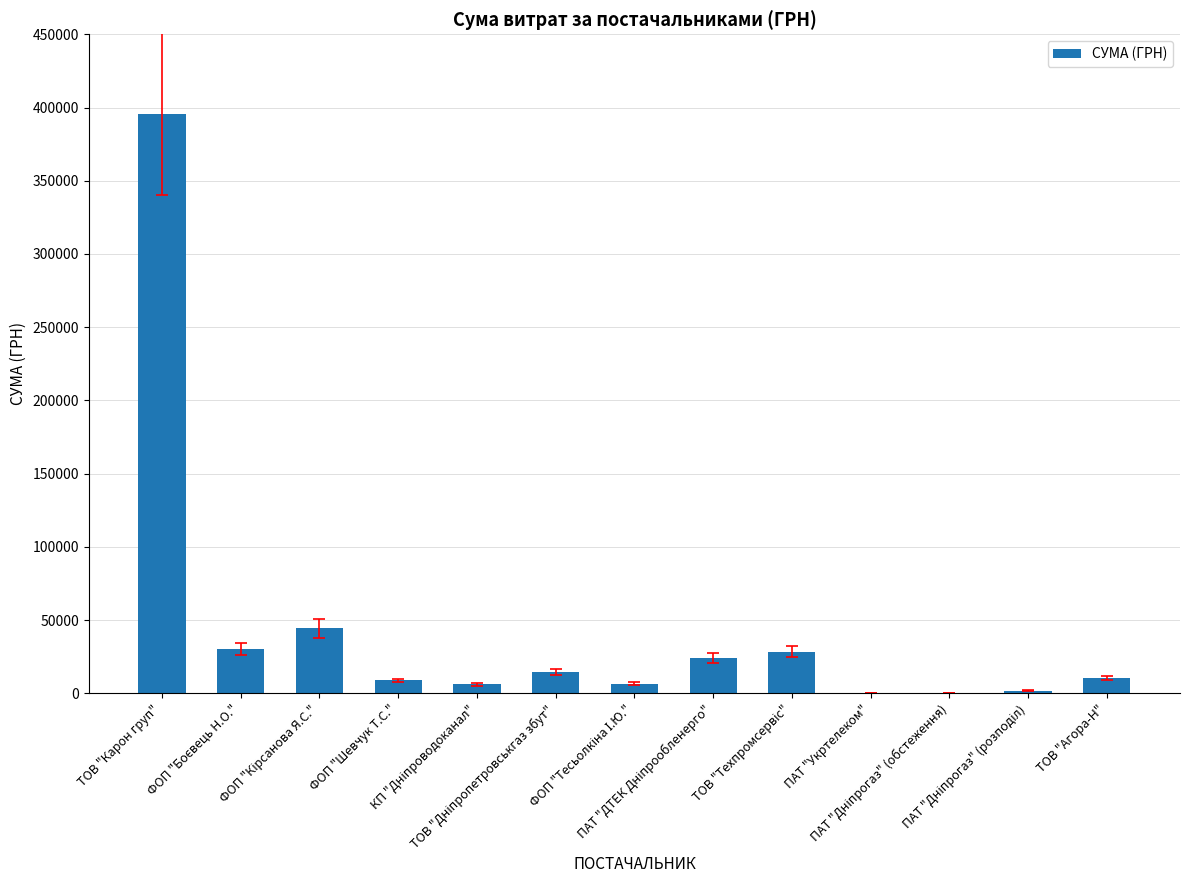

What is the sum of all values?

572805.4